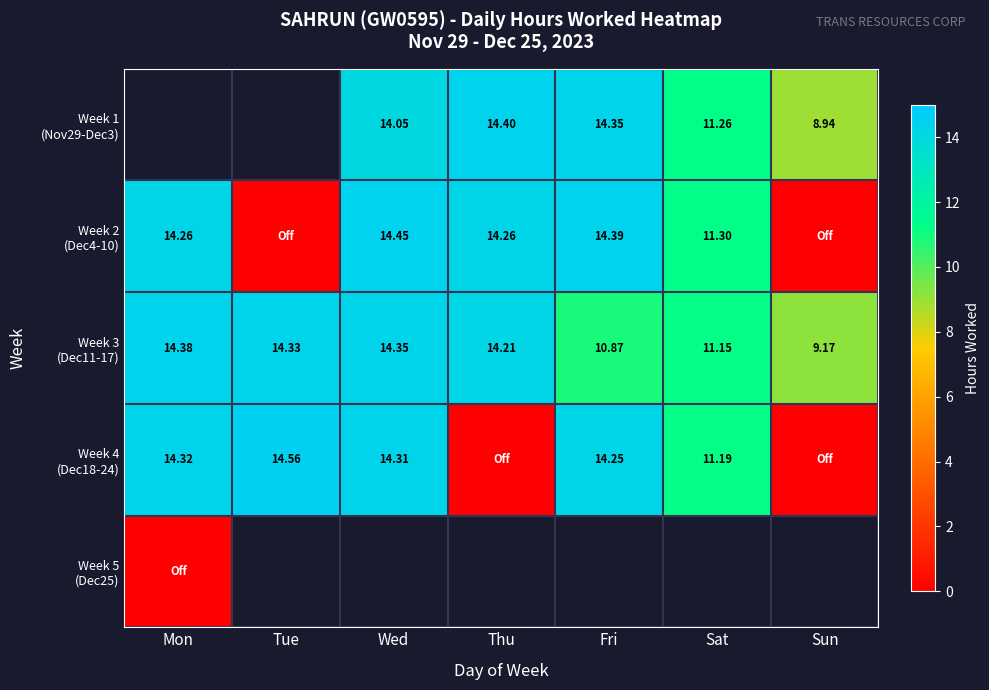

How many data points does each series have?

7